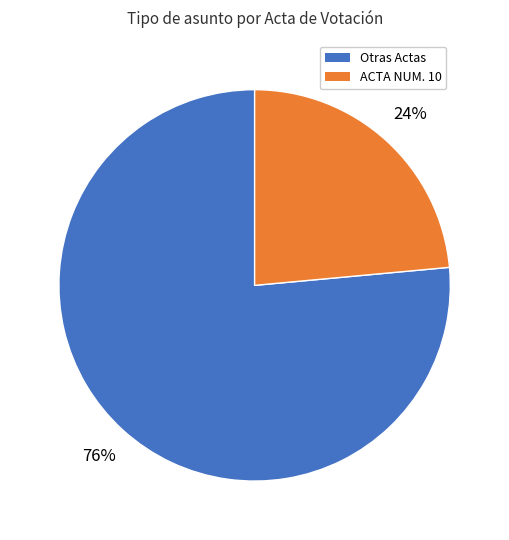

How many slices are in this pie chart?

2